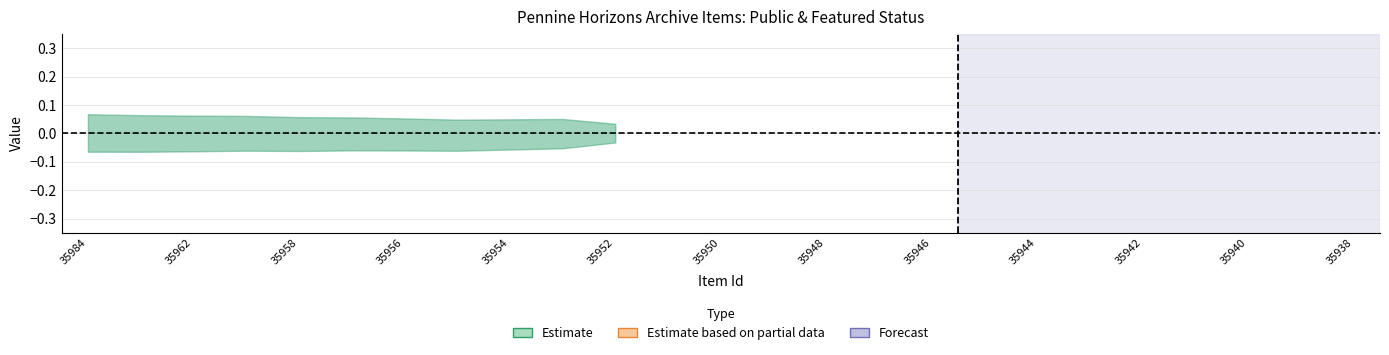

Which category has the lowest value in the public series?

35984